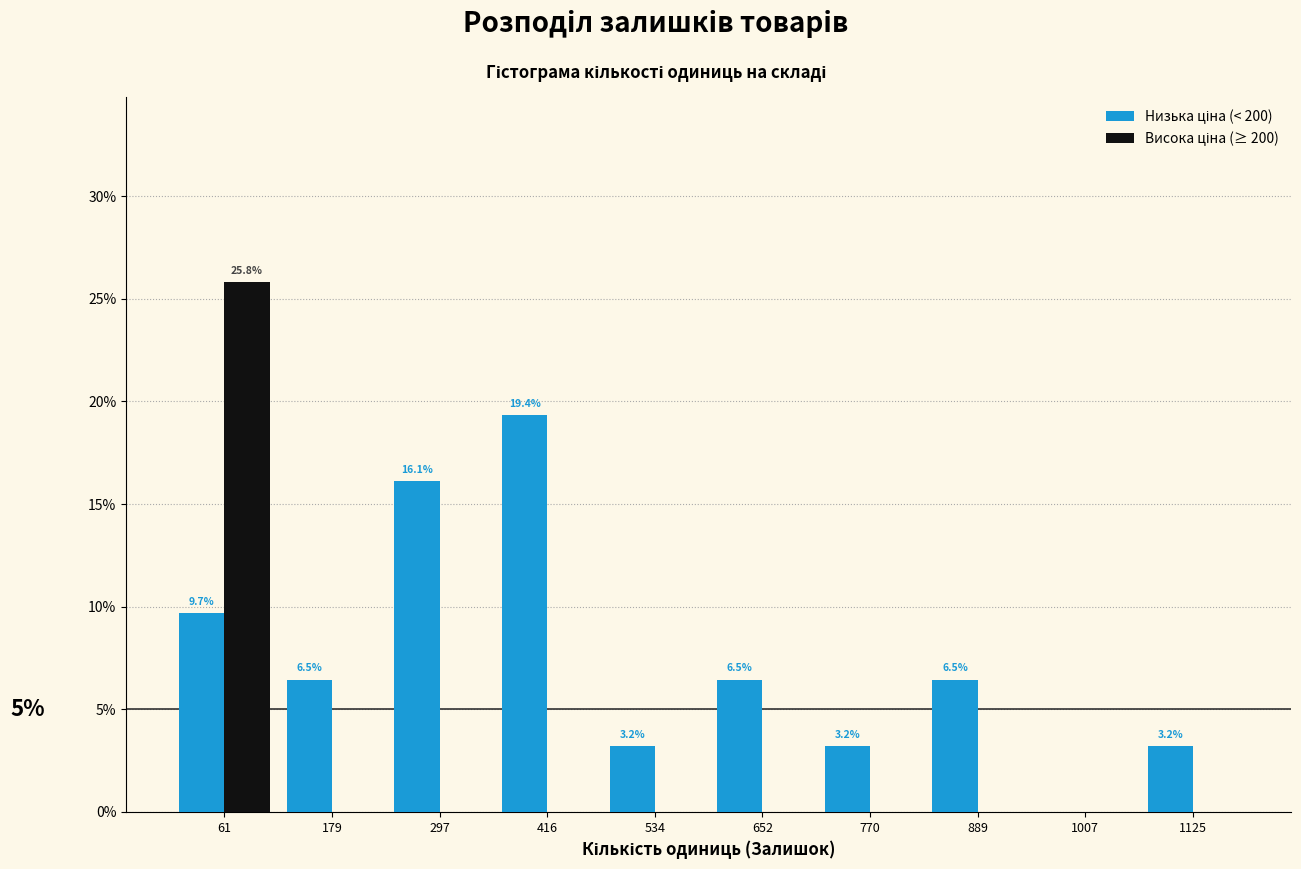

In the Висока ціна (≥ 200) series, which range on the x-axis has the tallest bar?

0 to 120